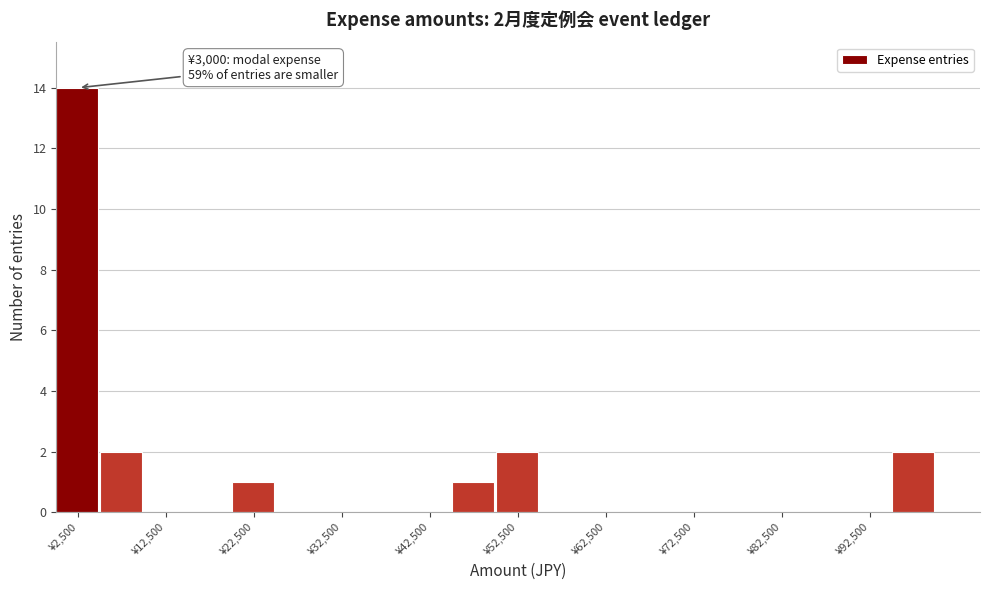

Read against the x-axis, roughly where is the centre of the tallest bar?

2000